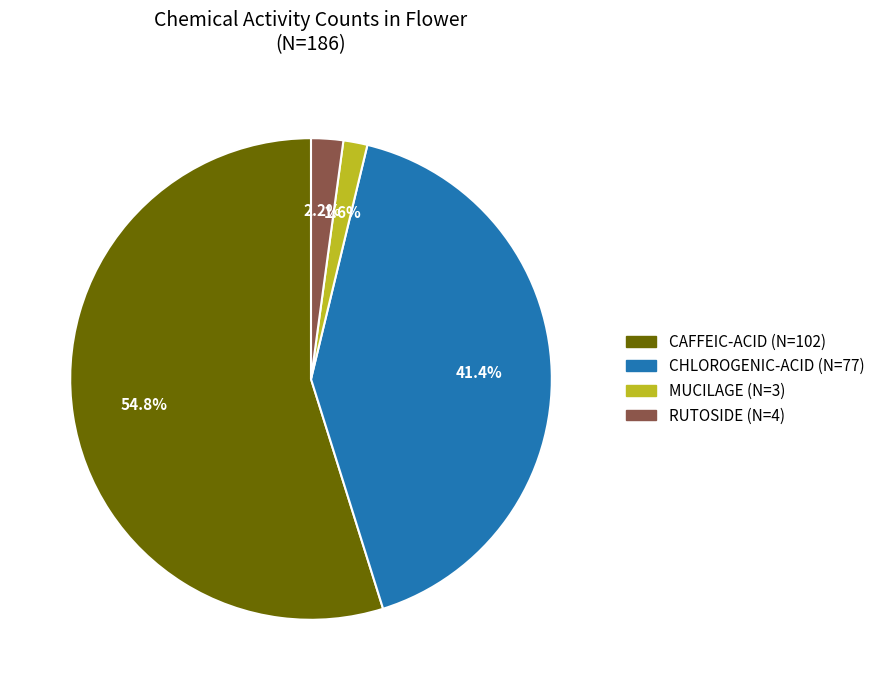

Is CAFFEIC-ACID the majority of the pie?

Yes